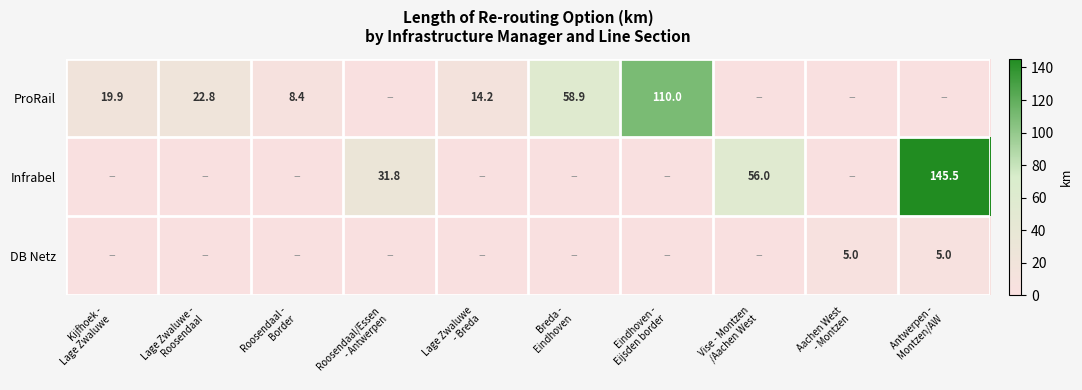

Which series has the largest range (max minus min)?

Infrabel